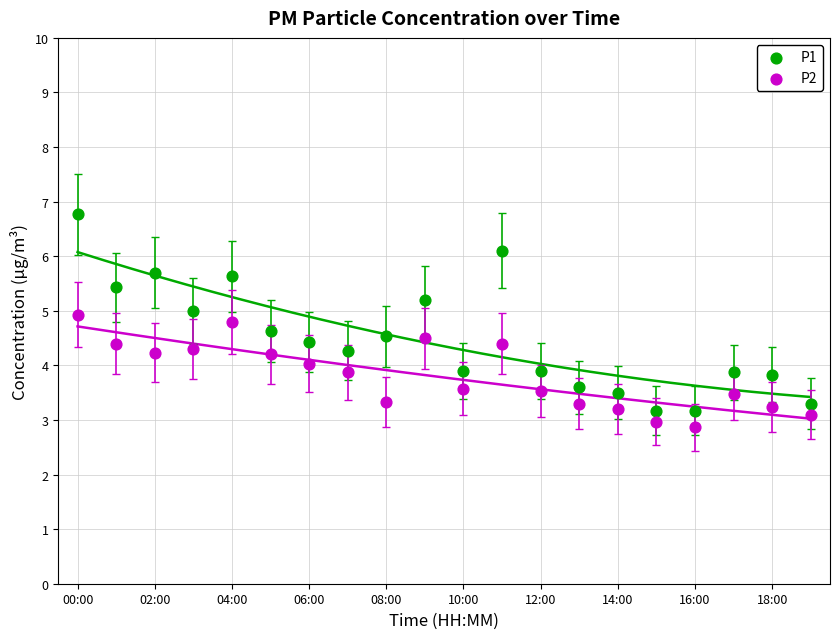

Which series contains the highest Y value?

P1